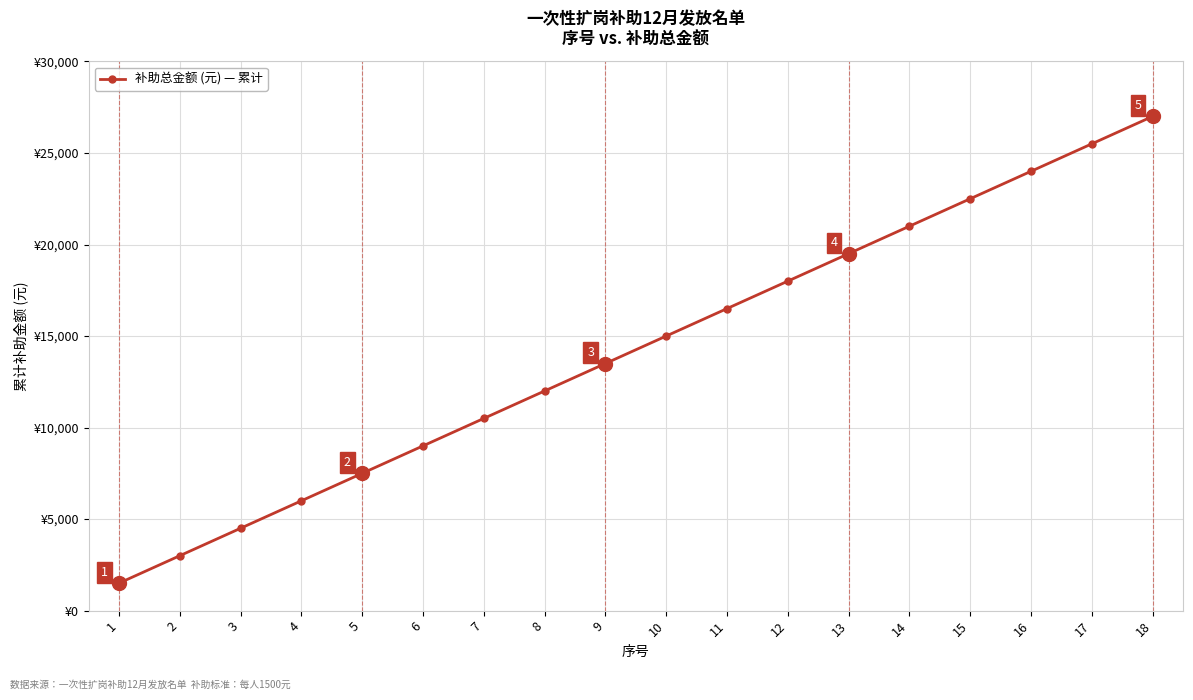

What is the value of the 14th point from the left?

21000